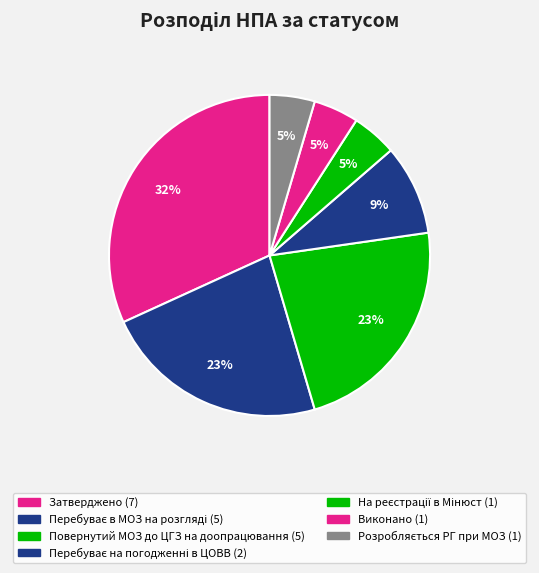

Count the number of slices in the pie.

7